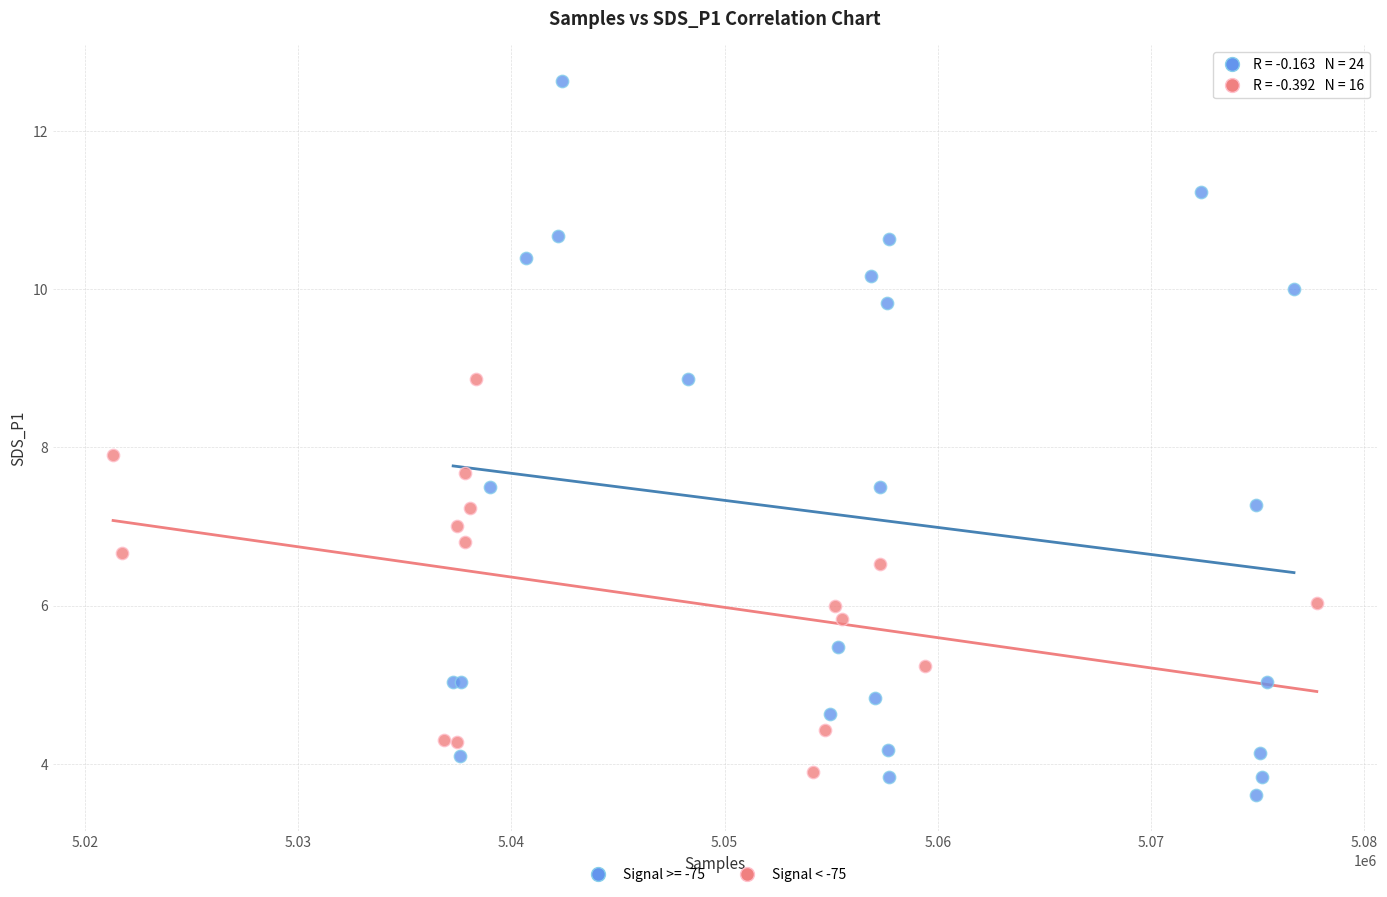

Which series contains the highest Y value?

Signal >= -75